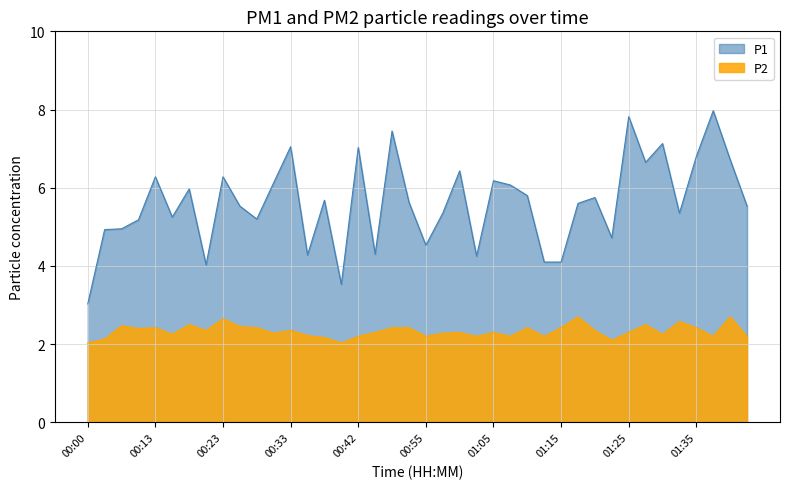

Which series has the largest total across all categories?

P1